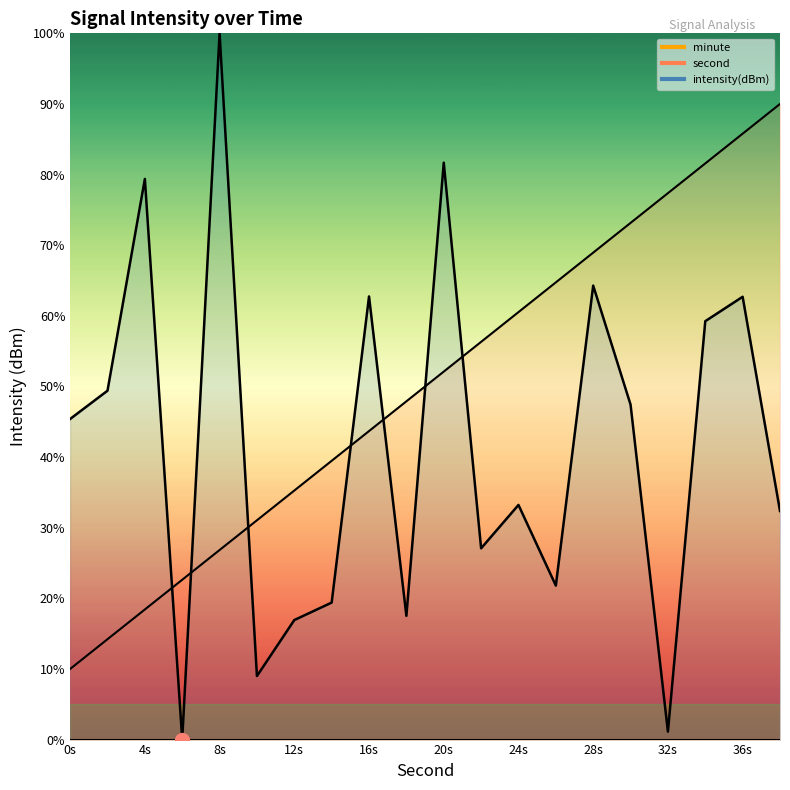

What is the value of the intensity point at the 5th from the left?

100.0